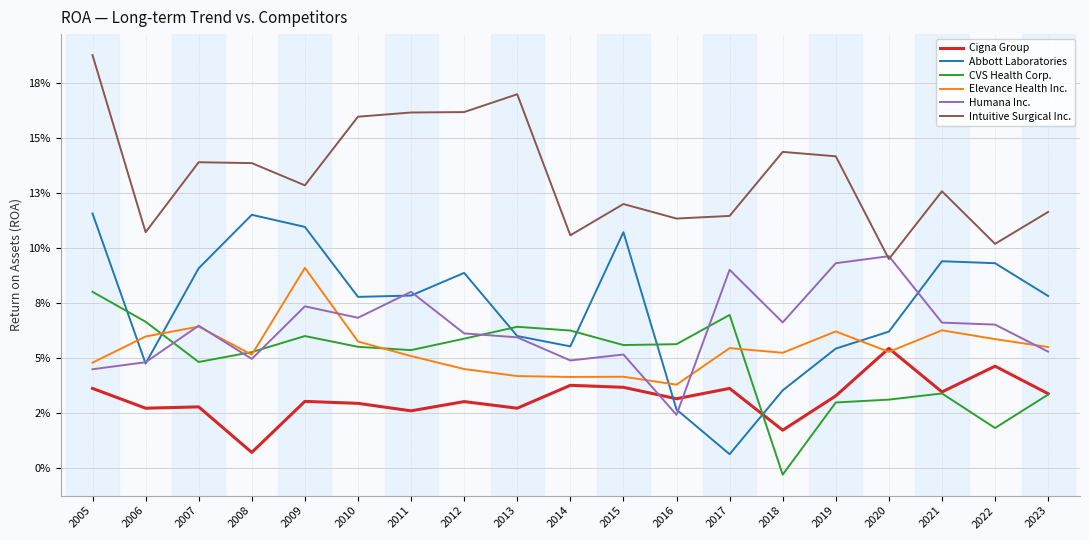

The Abbott Laboratories series shows 0.0 at 2015. True or false?

False